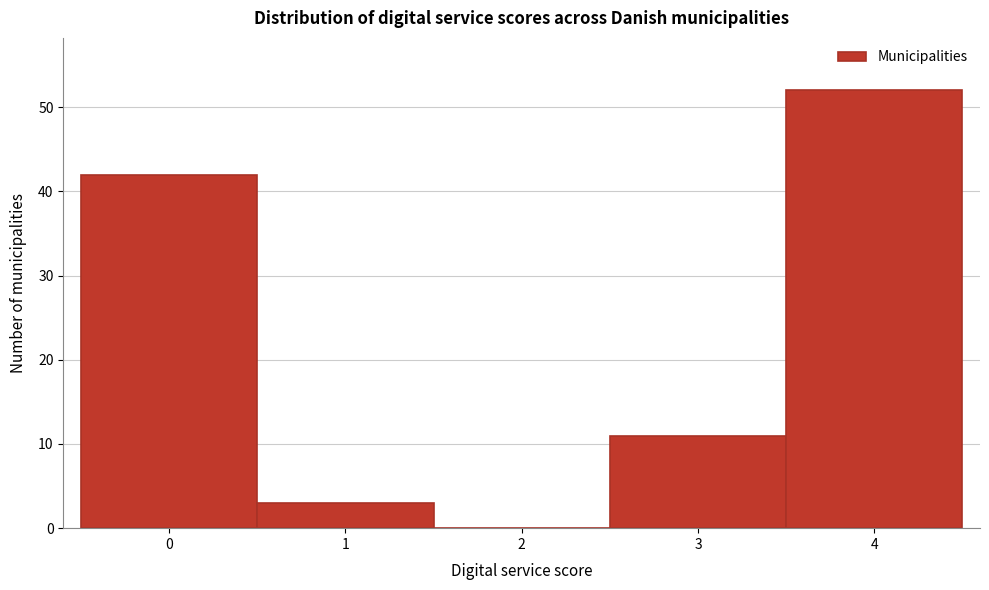

Over which range of the x-axis is the bar tallest?

3.5 to 4.5